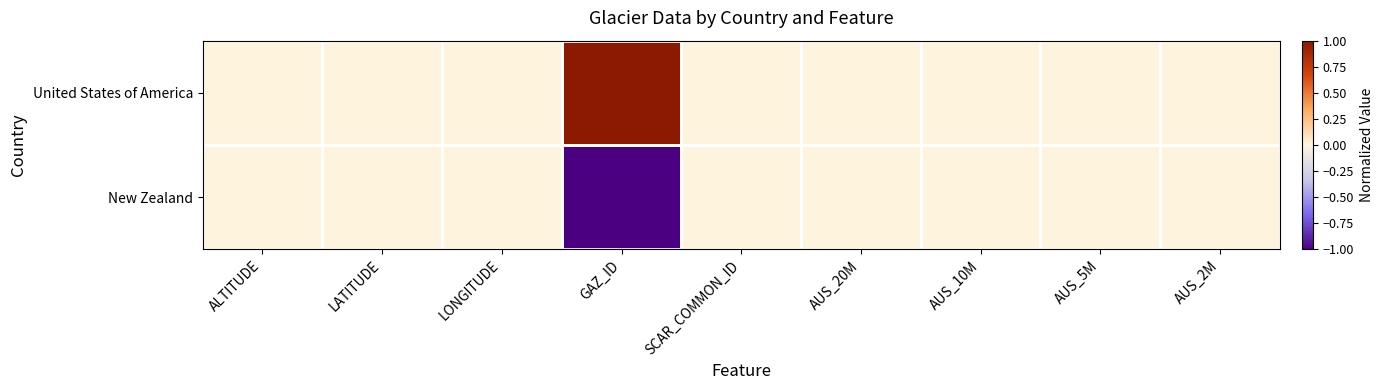

Which series has the largest total across all categories?

United States of America